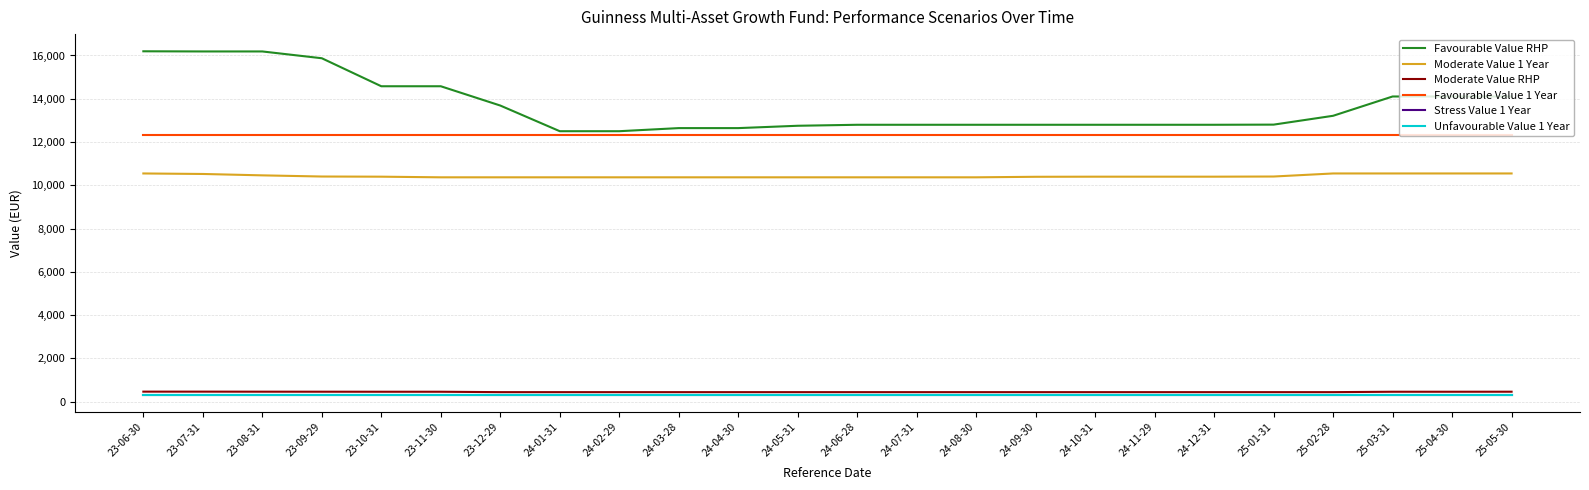

True or false: Favourable Value RHP and Stress Value 1 Year intersect in this chart.

False